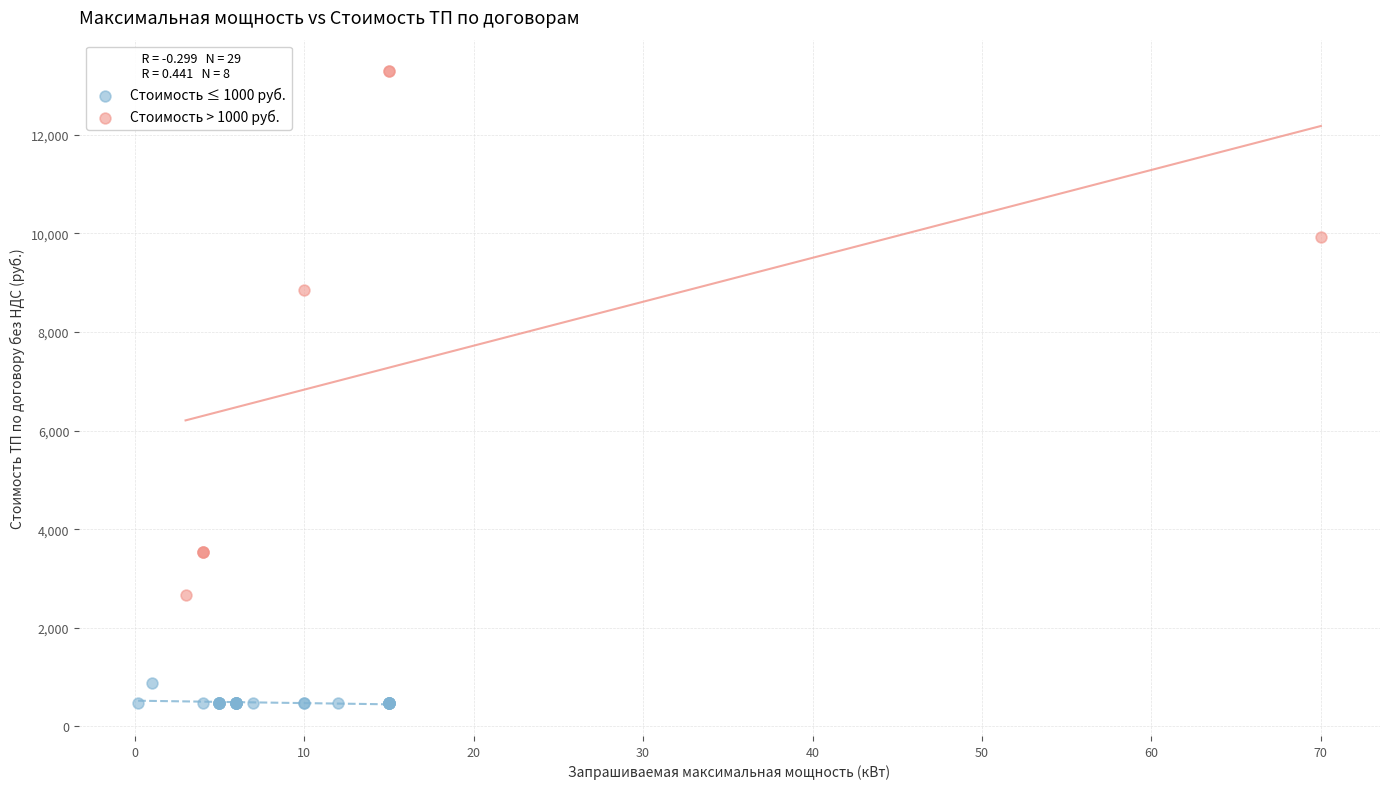

Which series reaches the minimum Y coordinate?

Стоимость ≤ 1000 руб.